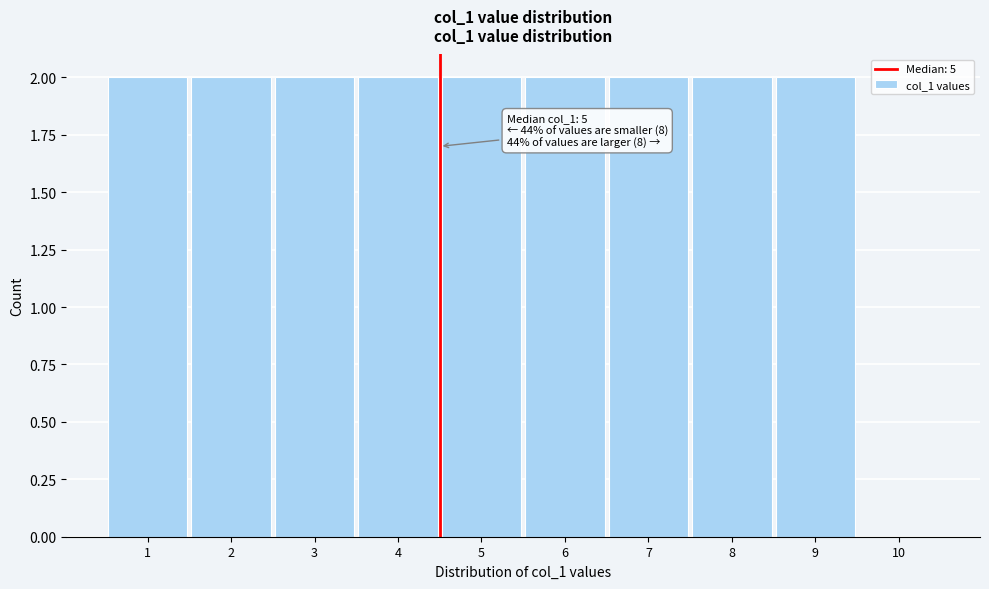

Reading right to left, list all the values displayed in this chart.

10=0	9=2	8=2	7=2	6=2	5=2	4=2	3=2	2=2	1=2